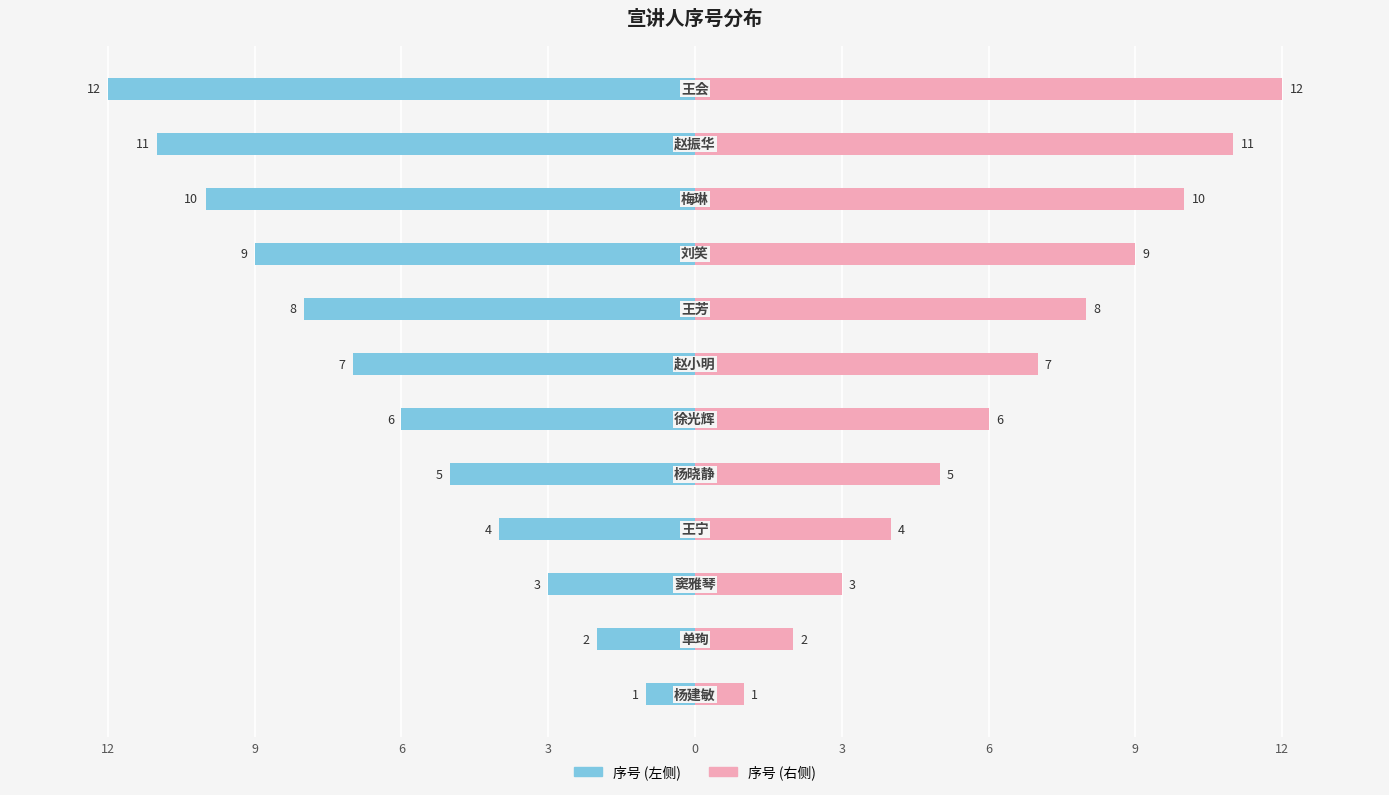

How many bars are there in each group?

2